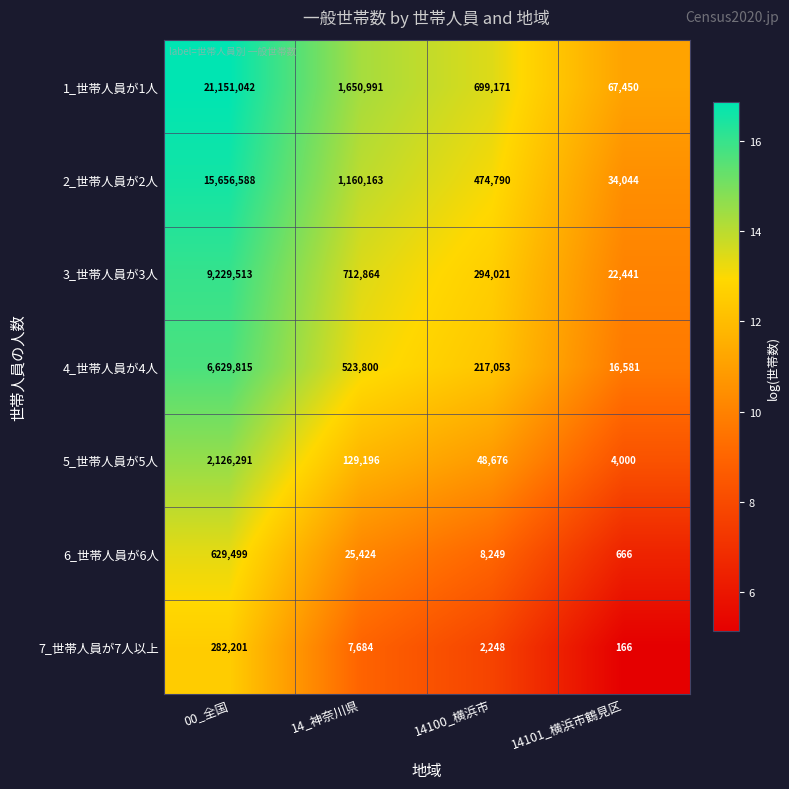

Reading left to right, extract all data points from this chart.

1_世帯人員が1人: 00_全国=21151042	14_神奈川県=1650991	14100_横浜市=699171	14101_横浜市鶴見区=67450
2_世帯人員が2人: 00_全国=15656588	14_神奈川県=1160163	14100_横浜市=474790	14101_横浜市鶴見区=34044
3_世帯人員が3人: 00_全国=9229513	14_神奈川県=712864	14100_横浜市=294021	14101_横浜市鶴見区=22441
4_世帯人員が4人: 00_全国=6629815	14_神奈川県=523800	14100_横浜市=217053	14101_横浜市鶴見区=16581
5_世帯人員が5人: 00_全国=2126291	14_神奈川県=129196	14100_横浜市=48676	14101_横浜市鶴見区=4000
6_世帯人員が6人: 00_全国=629499	14_神奈川県=25424	14100_横浜市=8249	14101_横浜市鶴見区=666
7_世帯人員が7人以上: 00_全国=282201	14_神奈川県=7684	14100_横浜市=2248	14101_横浜市鶴見区=166